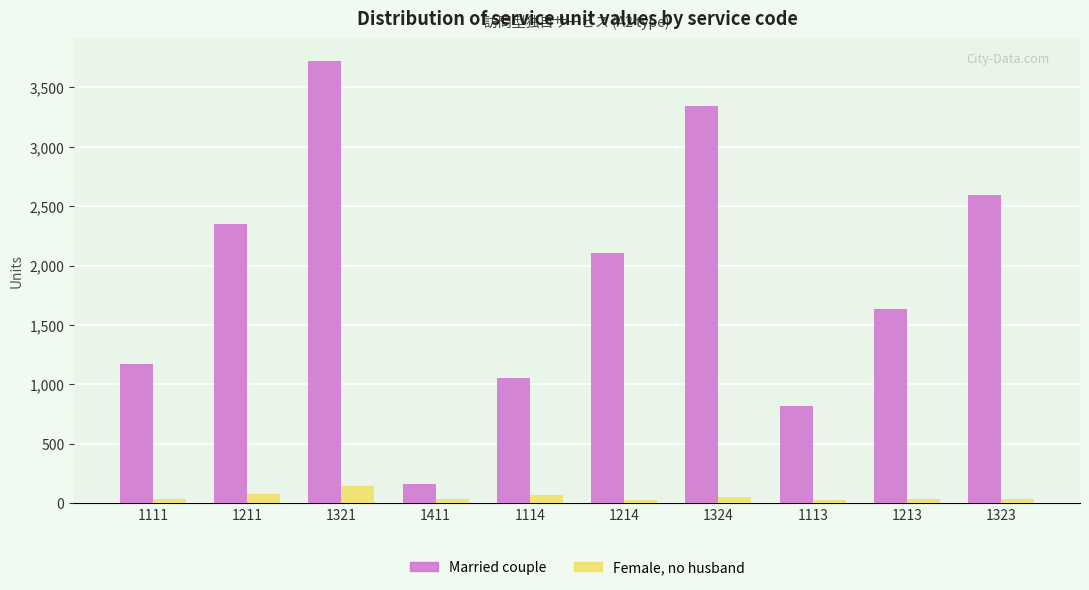

At how many categories does at least one series exceed 3082?

2